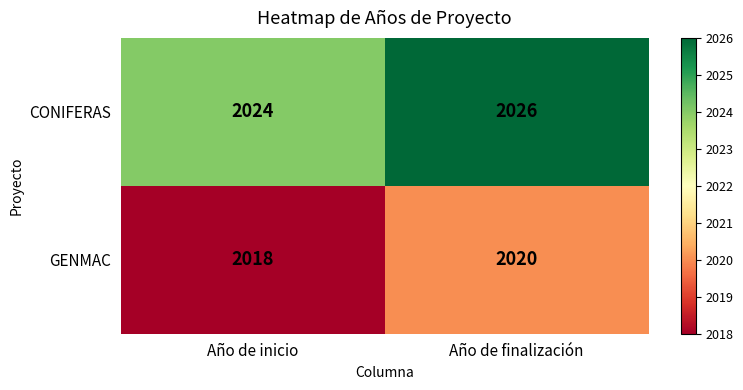

What is the difference between the highest and lowest values at Año de finalización?

6